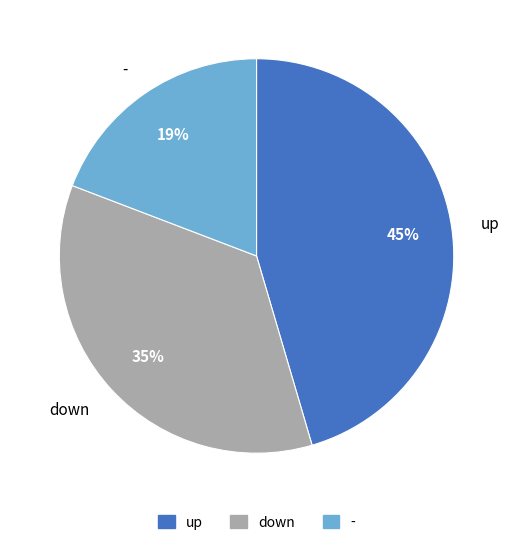

Is there any slice that represents more than half of the pie?

No